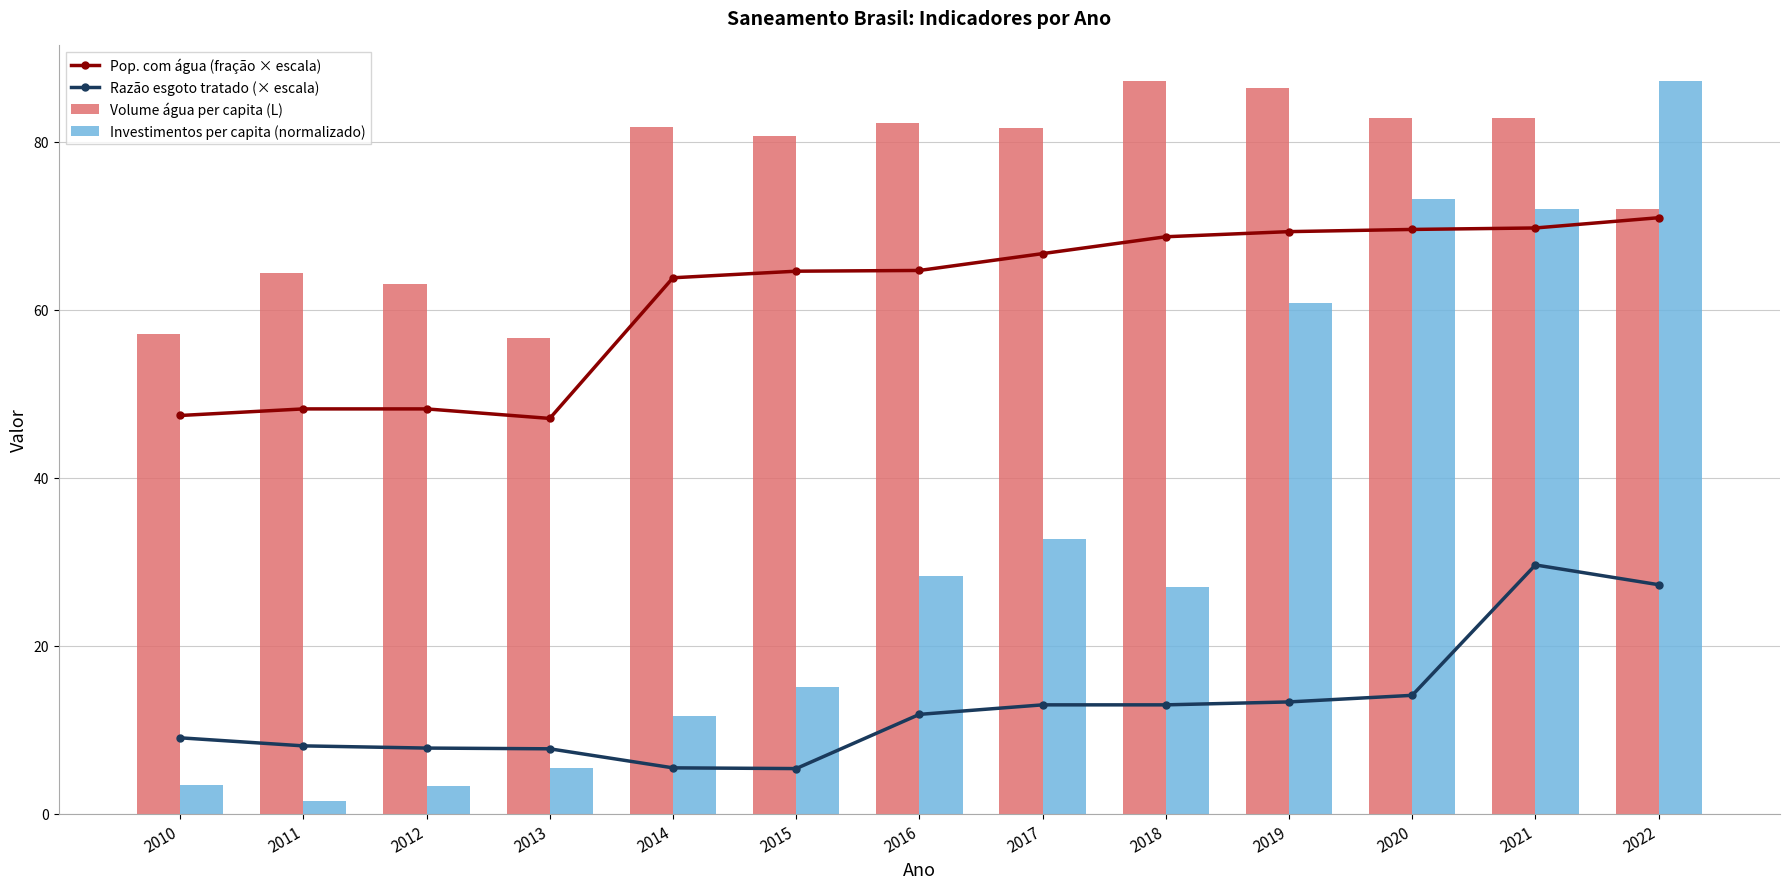

At which category does the chart reach its minimum across all series?

2011